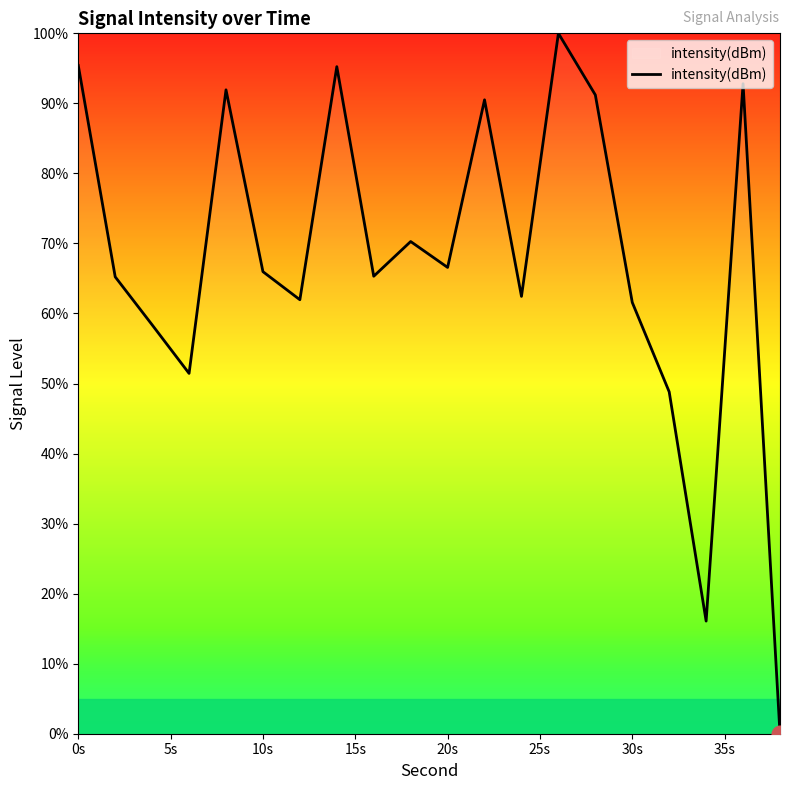

What is the greatest value displayed?

100.0